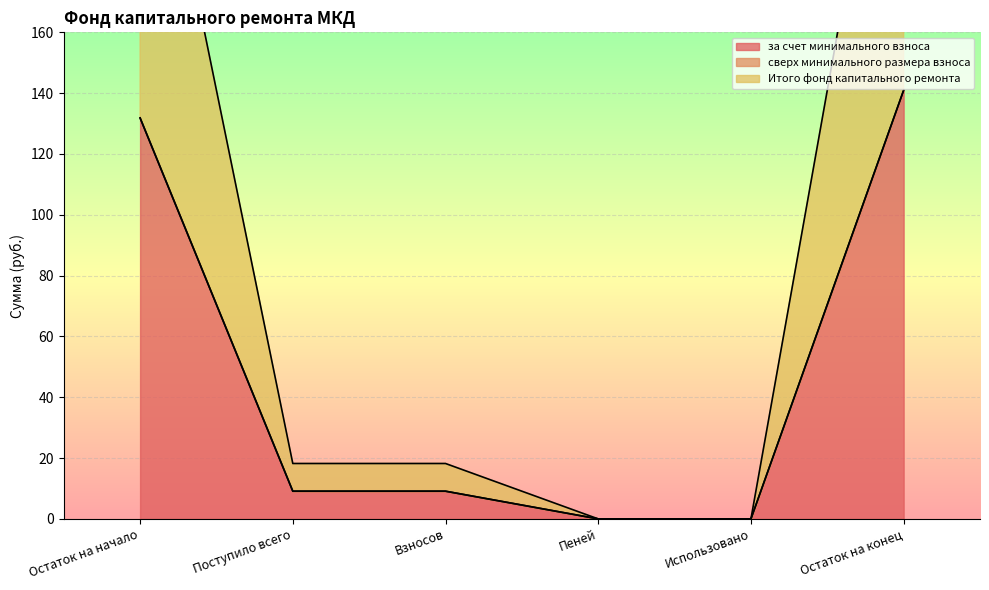

The value of за счет минимального взноса at Остаток на начало is 131.8. True or false?

True